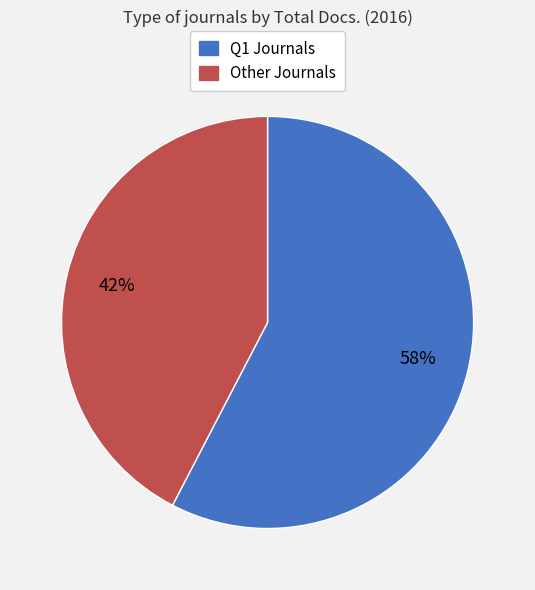

Is there a majority slice in this chart?

Yes